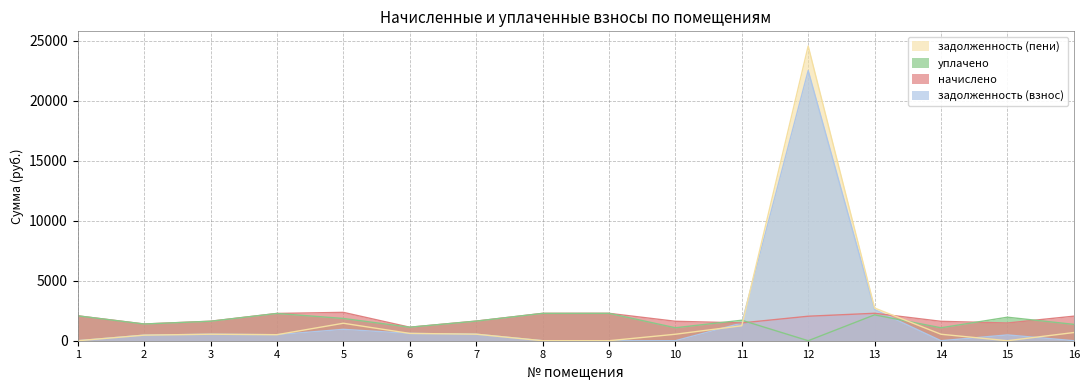

Reading right to left, transcribe all the data shown in this chart.

задолженность (взнос): 0.0	482.3	0.0	2596.1	22527.4	1472.9	0.0	0.0	0.0	545.0	609.5	948.8	502.4	541.4	464.4	0.0
начислено: 2045.6	1477.4	1616.7	2287.6	2042.0	1484.7	1620.4	2283.9	2280.2	1635.0	1125.5	2364.6	2272.9	1624.0	1393.1	2074.9
уплачено: 1363.8	1959.7	1077.7	2157.3	0.0	1707.7	1080.2	2283.9	2280.2	1635.0	1125.5	1856.2	2272.9	1624.0	1393.1	2074.9
задолженность (пени): 681.9	0.0	538.9	2726.3	24569.3	1249.9	540.1	0.0	0.0	545.0	609.5	1457.1	502.4	541.4	464.4	0.0